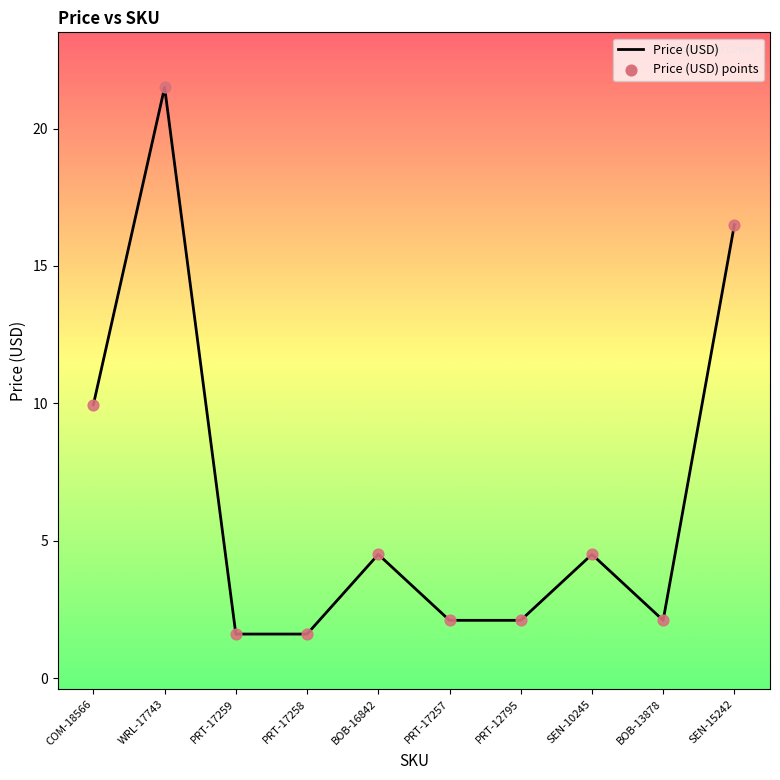

Which has a higher value, PRT-17258 or BOB-16842?

BOB-16842